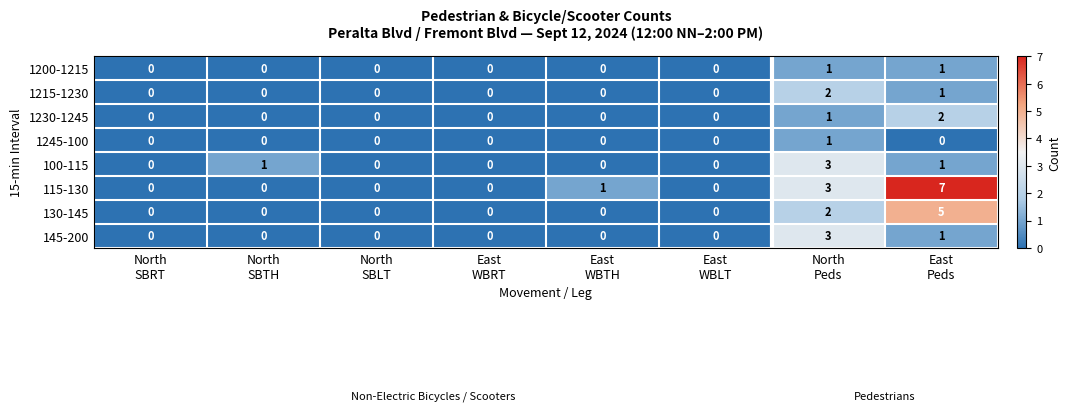

What is the difference between the maximum and minimum values in the 115-130 series?

7